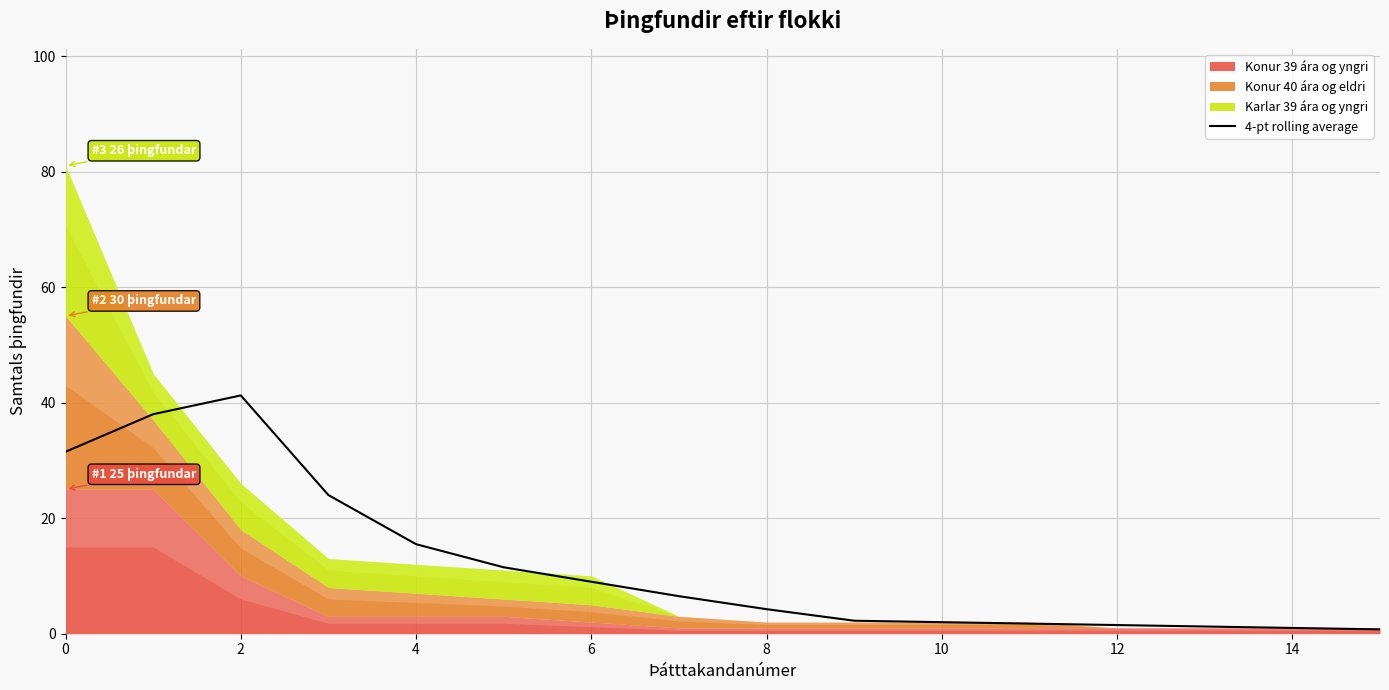

Does the chart display data point markers on the line(s)?

No